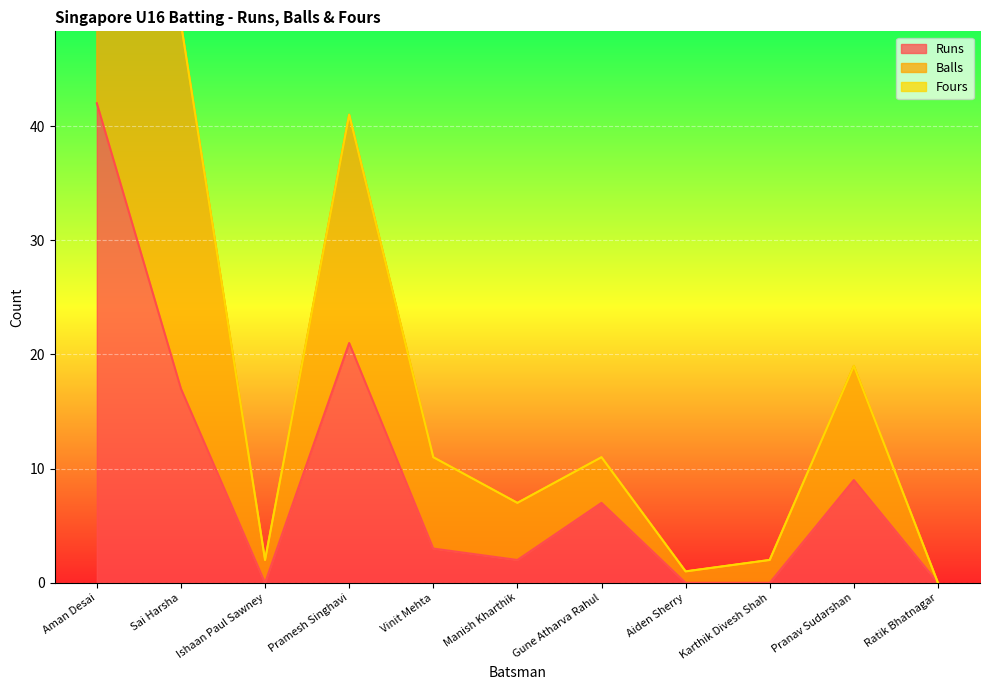

At which category is the sum across all series the highest?

Aman Desai